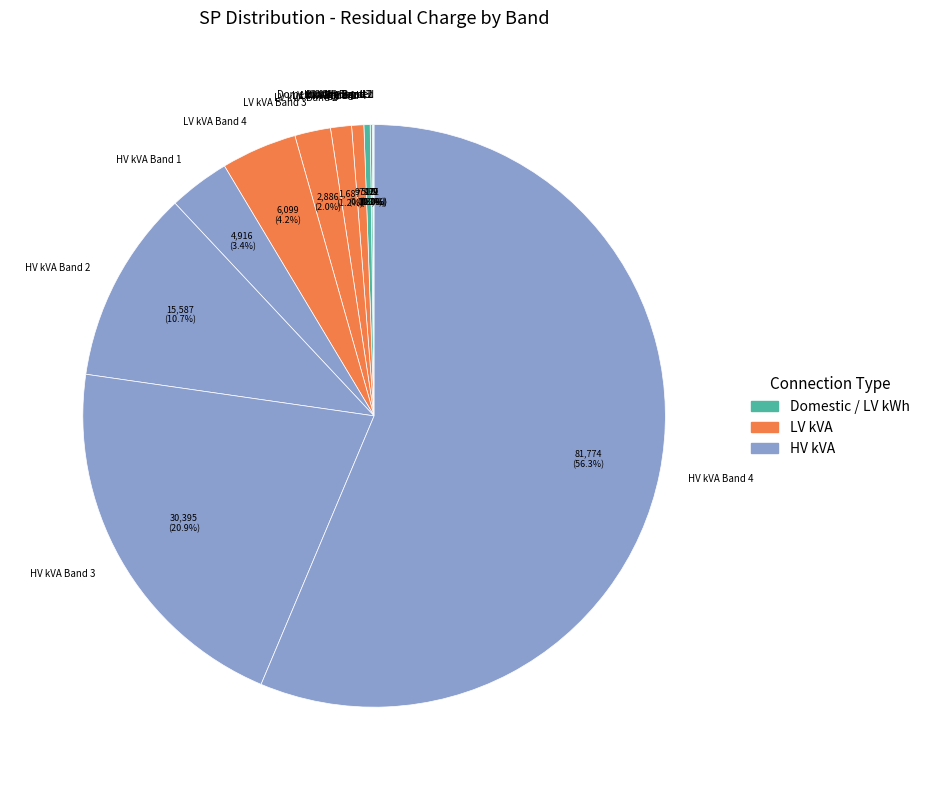

To the nearest percent, what portion does HV kVA Band 3 represent?

21%